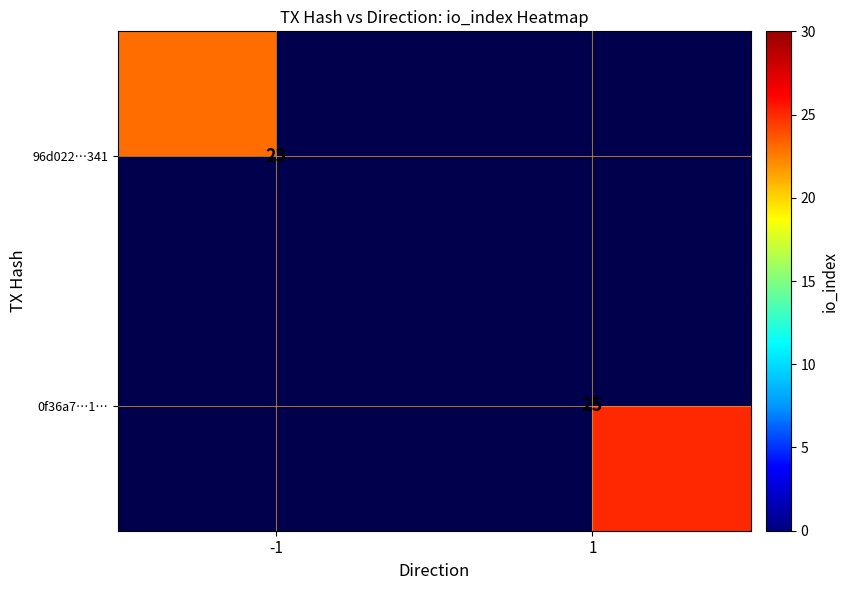

True or false: 0f36a7…1… has a value of 25 at 1.

True